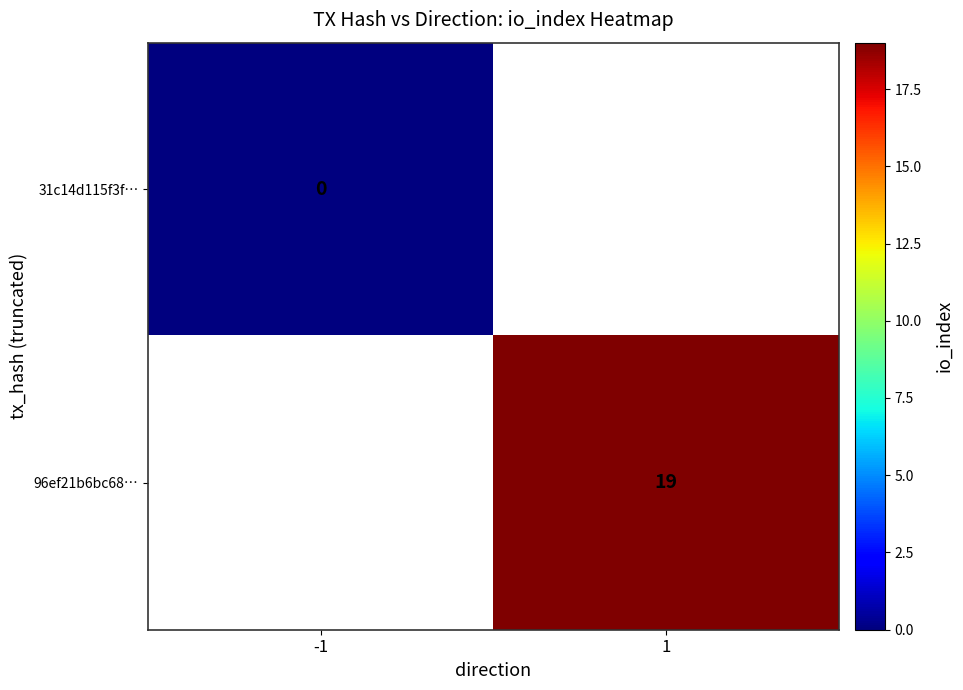

Is the value of 96ef21b6bc68… at -1 greater than the value of 31c14d115f3f… at -1?

No